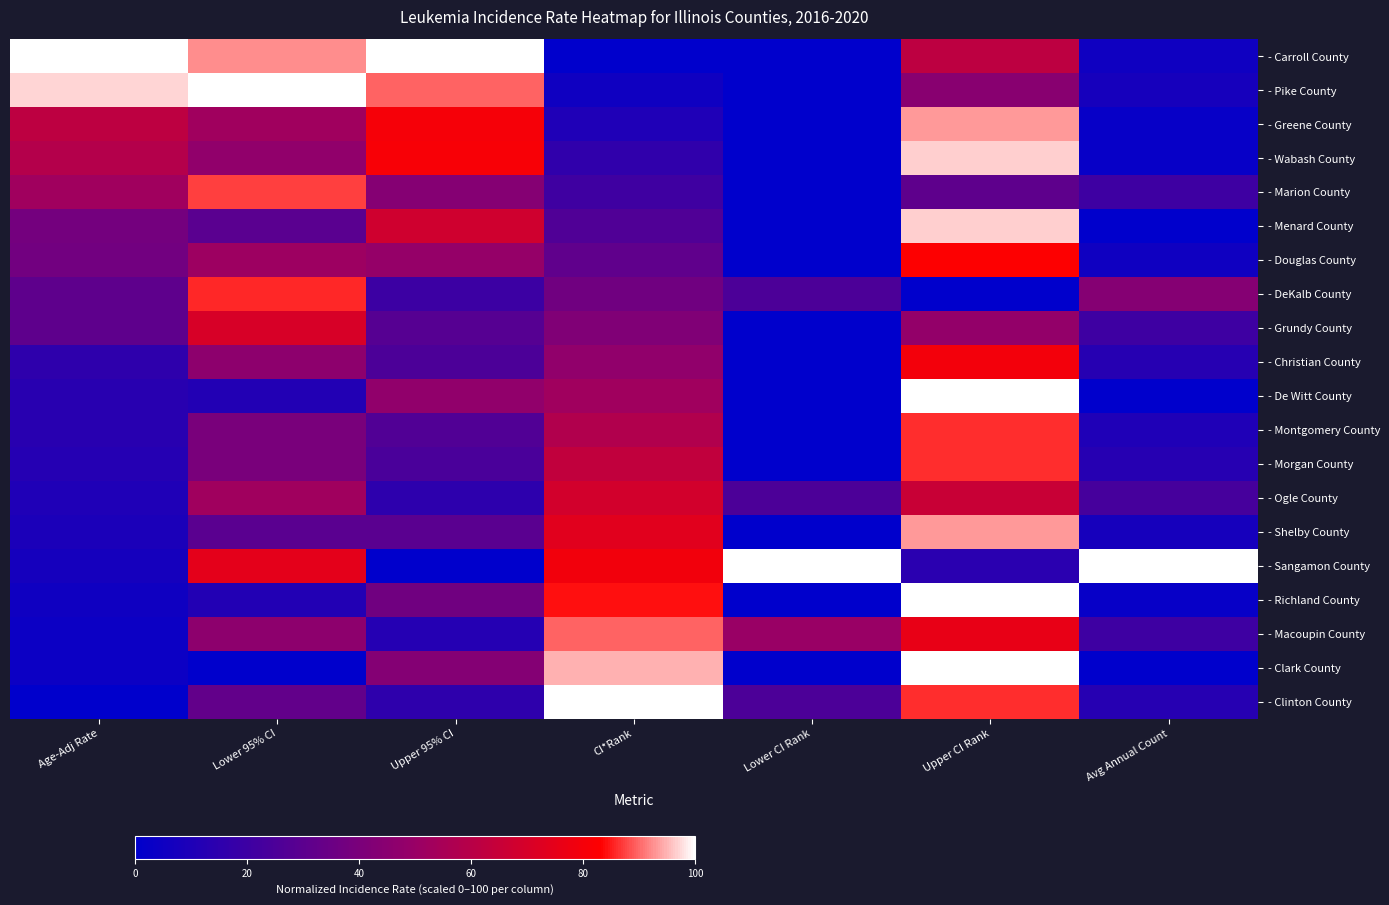

Rank the series at Avg Annual Count from highest to lowest value.

- Sangamon County, - DeKalb County, - Ogle County, - Marion County, - Grundy County, - Macoupin County, - Christian County, - Morgan County, - Clinton County, - Montgomery County, - Pike County, - Shelby County, - Carroll County, - Douglas County, - Greene County, - Wabash County, - Richland County, - Menard County, - De Witt County, - Clark County